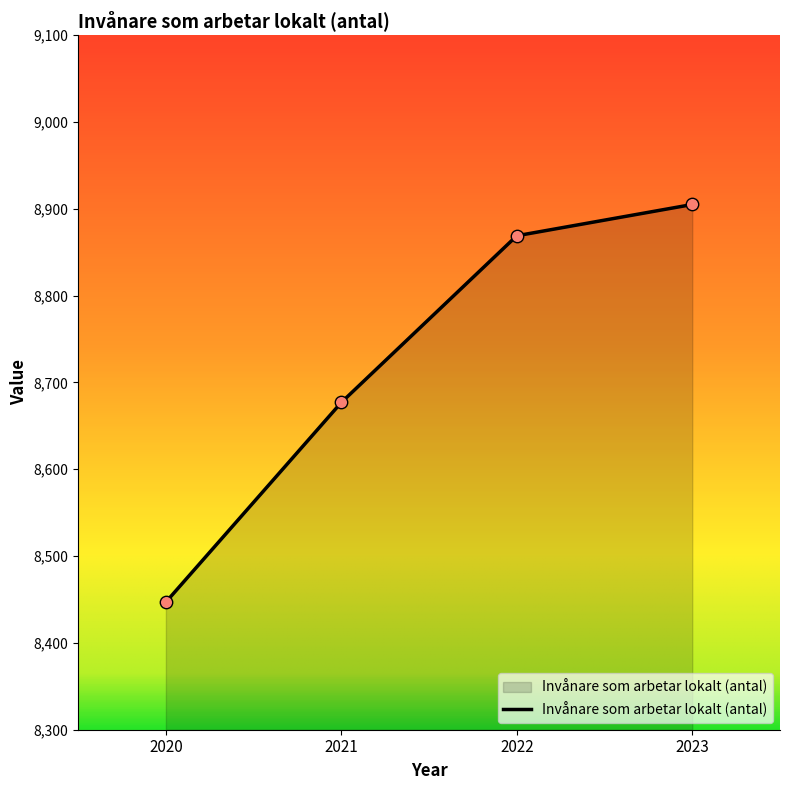

What is the change in value from 2021 to 2022?

+192